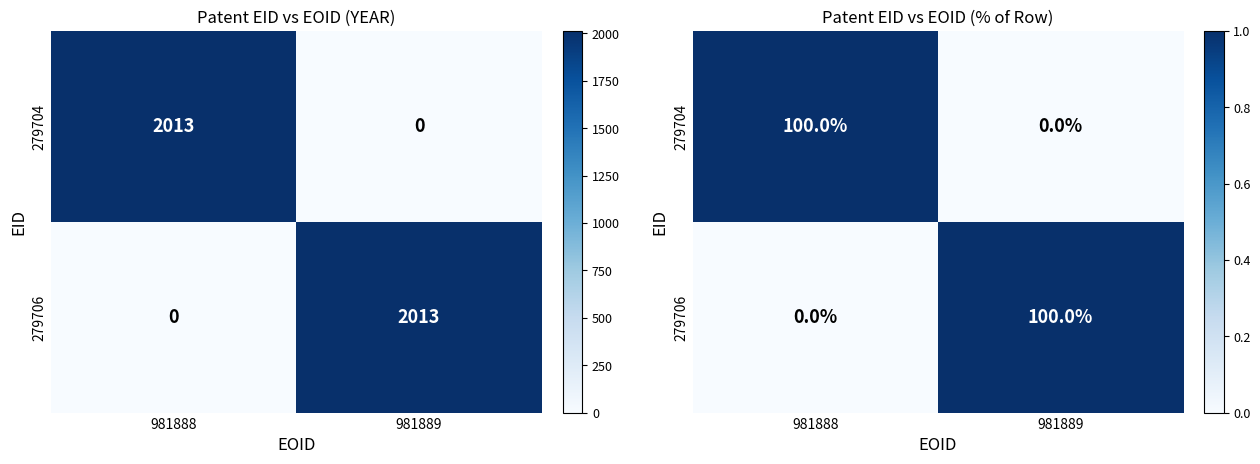

Rank the series by their maximum value, from highest to lowest.

279704, 279706